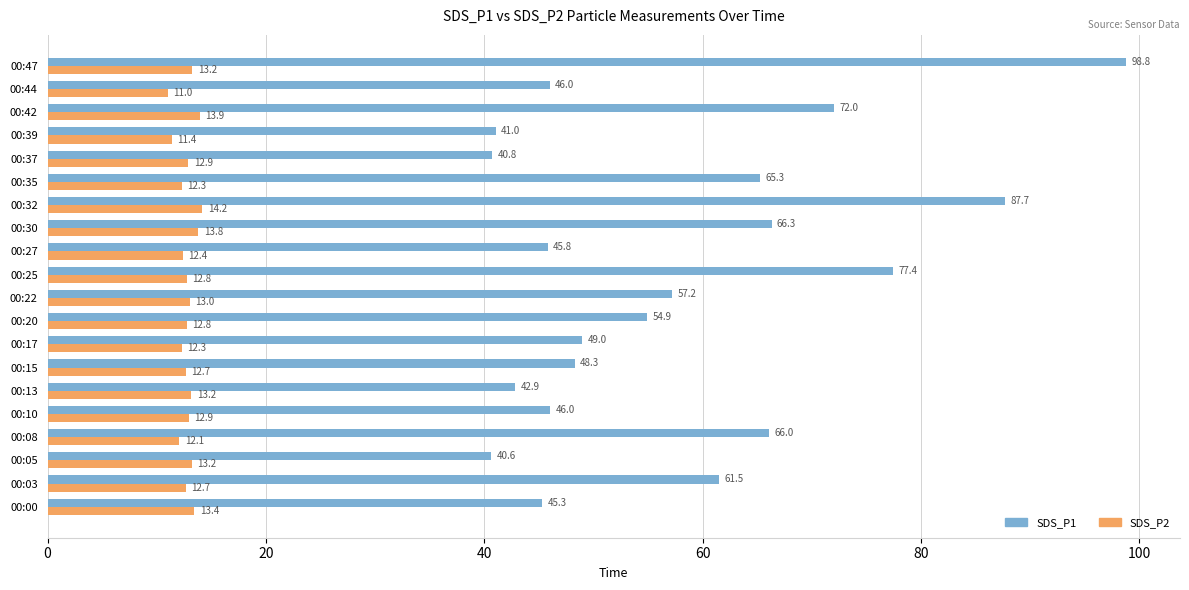

The value of SDS_P2 at 00:22 is 13.0. True or false?

True